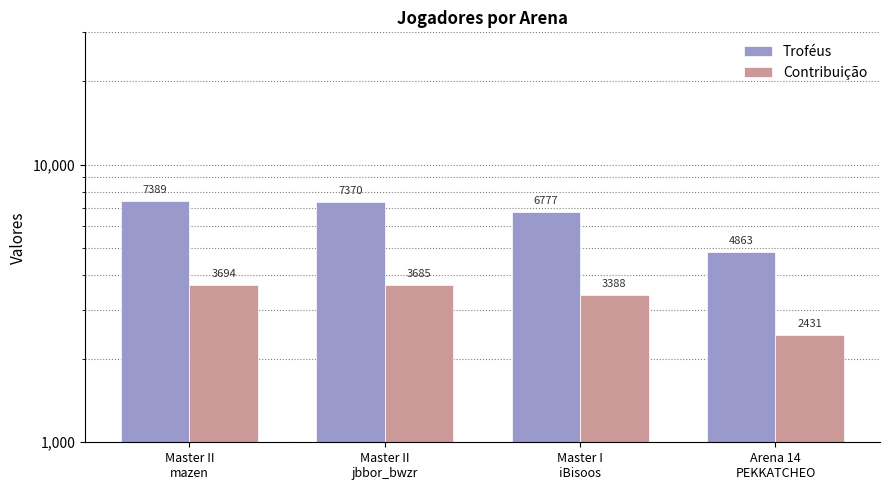

Rank the categories by Contribuição value from highest to lowest.

Master II
mazen, Master II
jbbor_bwzr, Master I
iBisoos, Arena 14
PEKKATCHEO